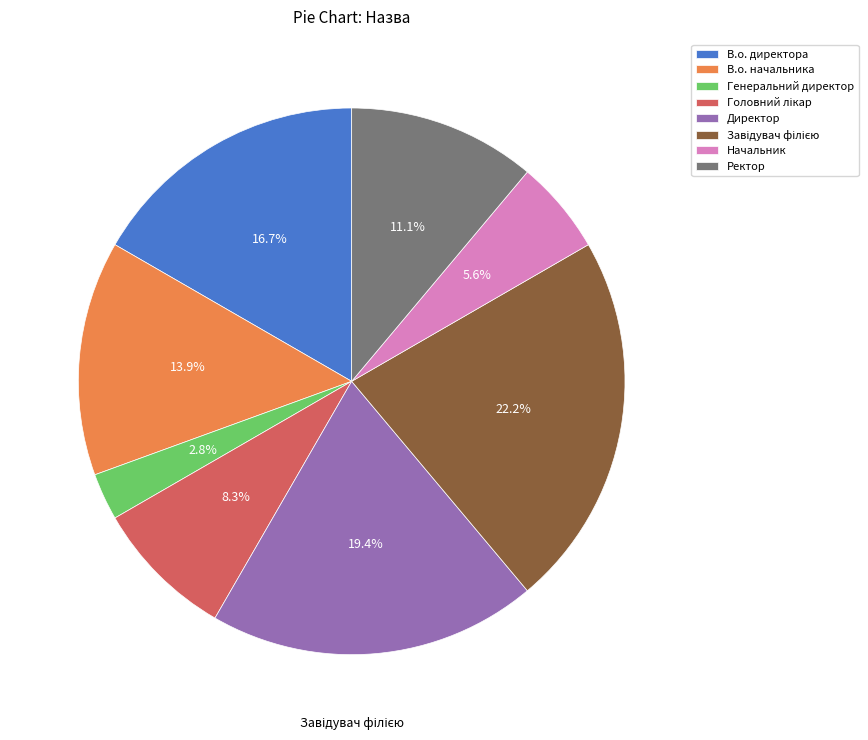

Approximately how many times larger is the value at Начальник compared to В.о. начальника?

0.4